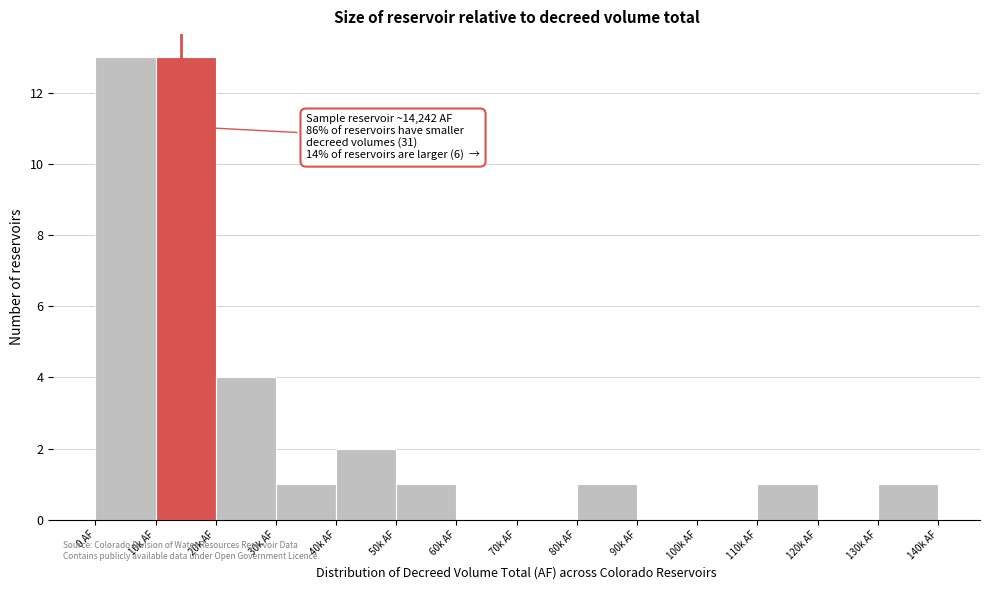

Reading right to left, extract all data points from this chart.

130k AF=1	120k AF=0	110k AF=1	100k AF=0	90k AF=0	80k AF=1	70k AF=0	60k AF=0	50k AF=1	40k AF=2	30k AF=1	20k AF=4	10k AF=13	0 AF=13